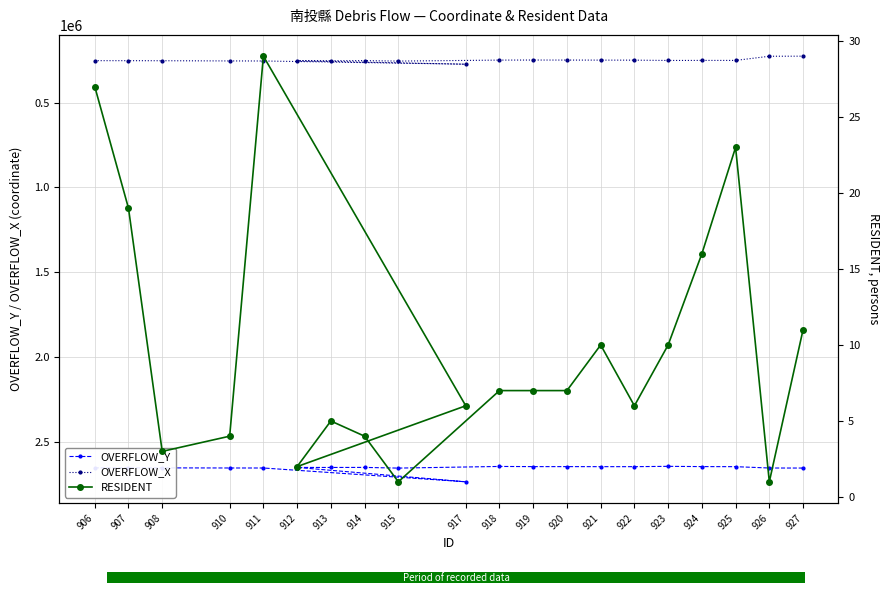

Reading right to left, transcribe all the data shown in this chart.

OVERFLOW_Y: 2654851	2654615	2646732	2646262	2644774	2646723	2646636	2646424	2646405	2645396	2655132	2651084	2651406	2651197	2735900	2654585	2654456	2653850	2653745	2653625
OVERFLOW_X: 225716	226217	250749	250744	251028	249238	248976	248719	248537	248884	254771	251847	252318	253085	273125	254106	253816	252616	252322	252217
RESIDENT: 11	1	23	16	10	6	10	7	7	7	1	4	5	2	6	29	4	3	19	27